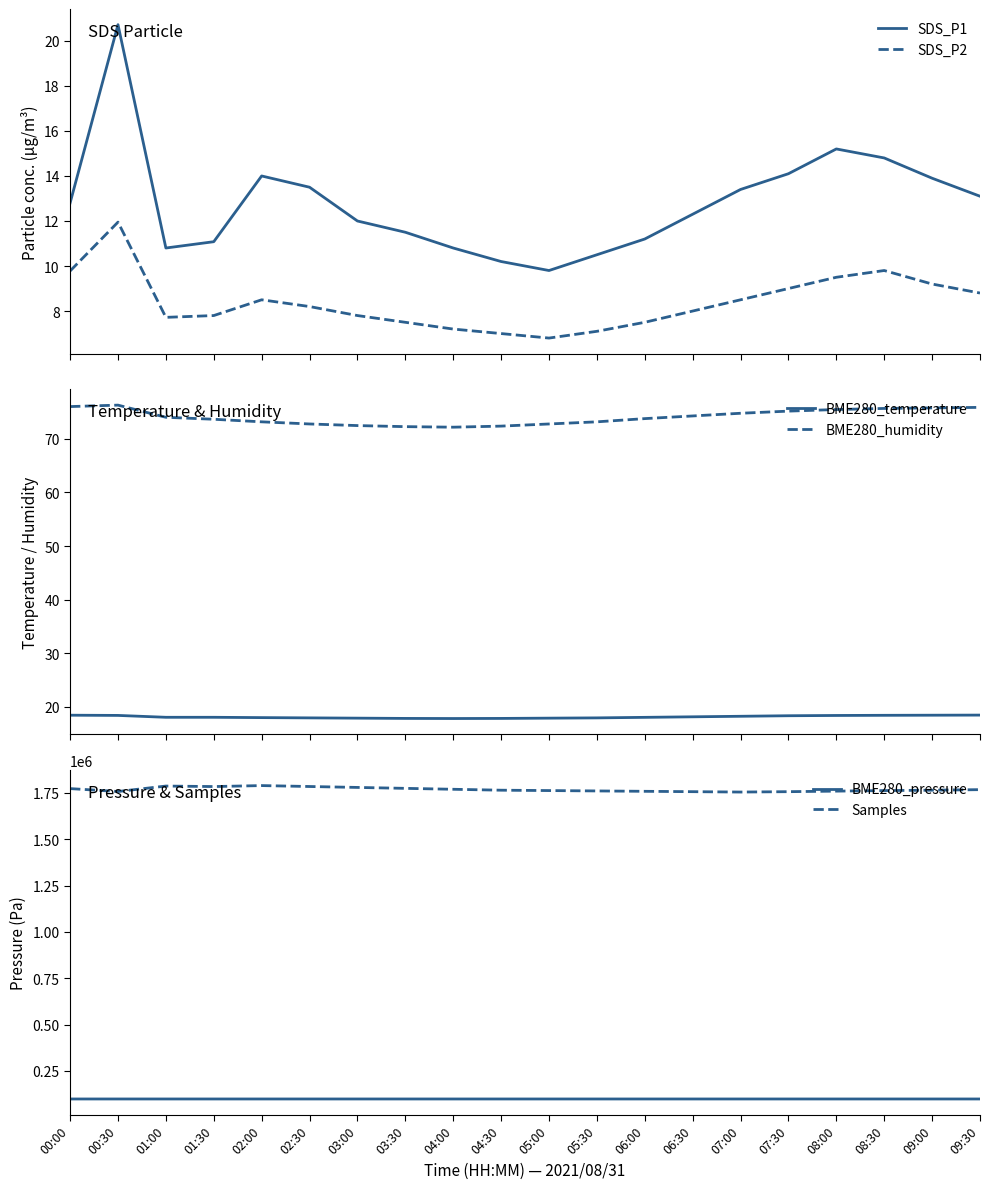

At which category does BME280_temperature reach its first local valley?

04:00